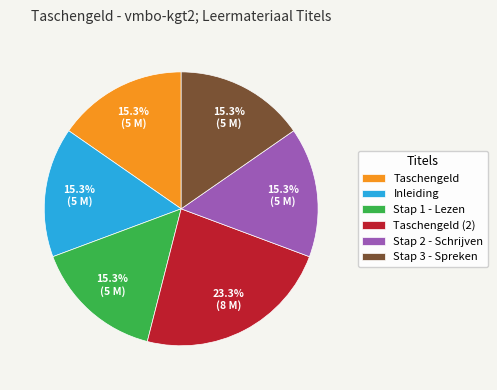

To the nearest percent, what is the combined percentage of Taschengeld (2) and Stap 1 - Lezen?

39%